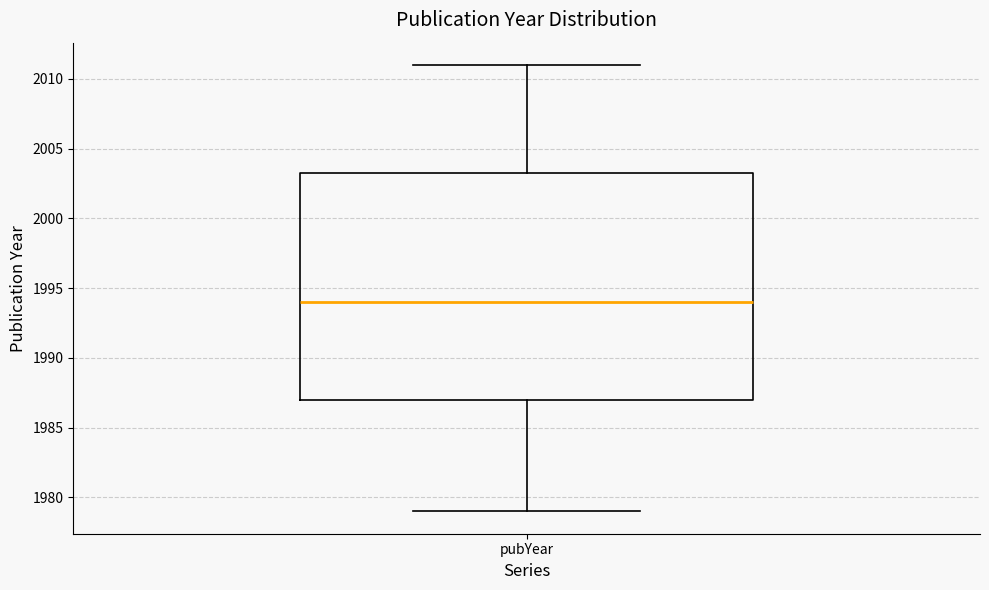

Where does the median line of the box for pubYear sit on the y-axis? The values are not printed on the chart, so give them approximately, as read against the axis.

1994.0